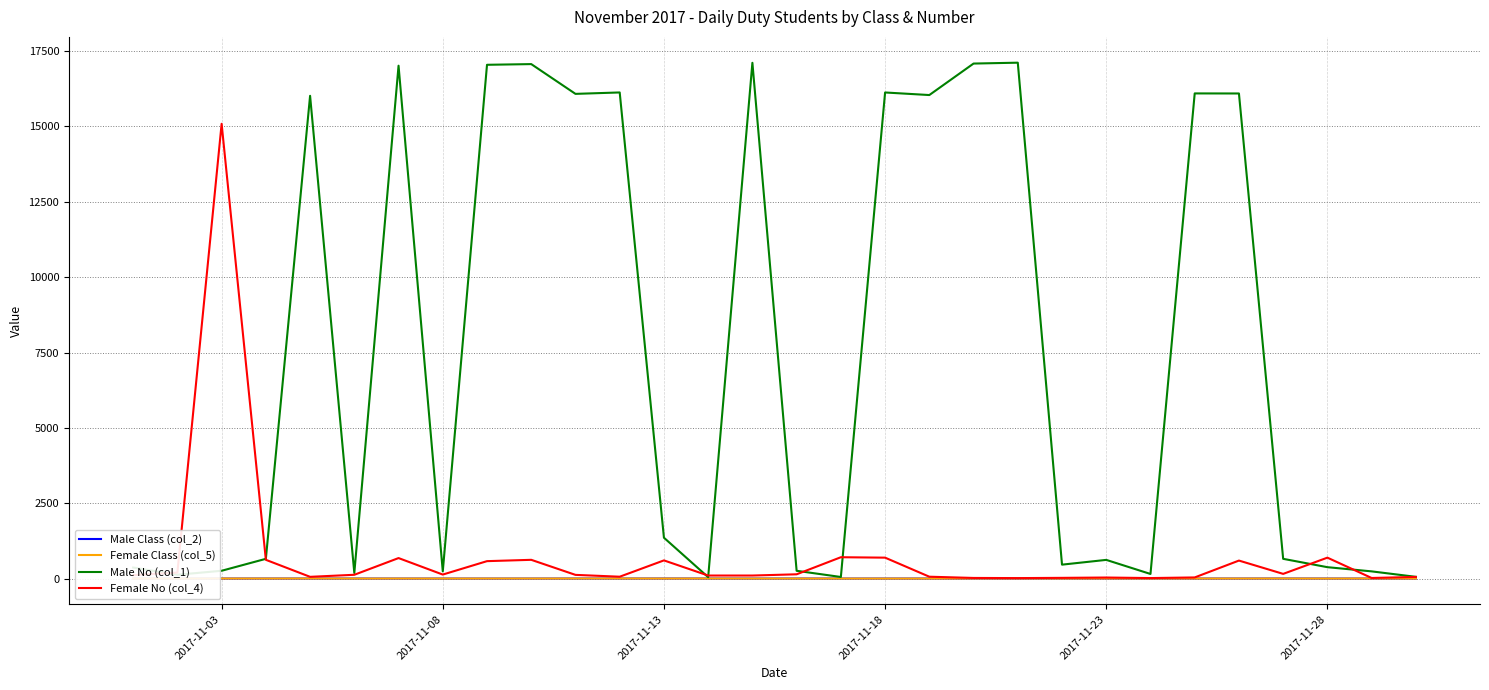

At which label does Female No (col_4) reach its peak?

2017-11-03